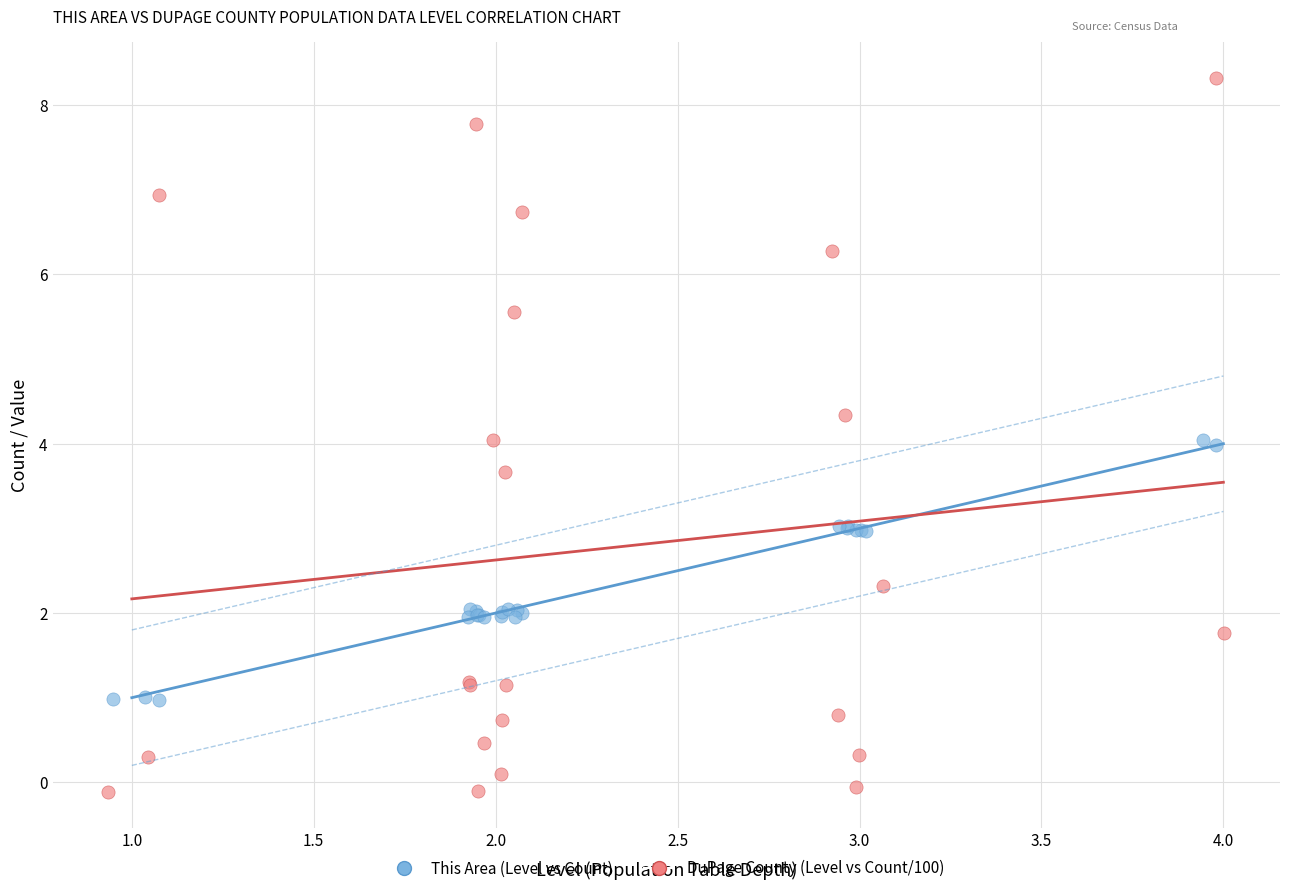

Which series contains the highest Y value?

DuPage County (Level vs Count/100)